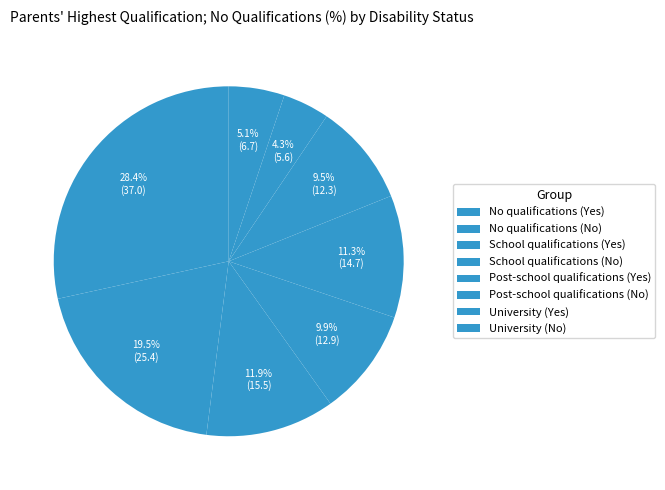

Count the number of slices in the pie.

8